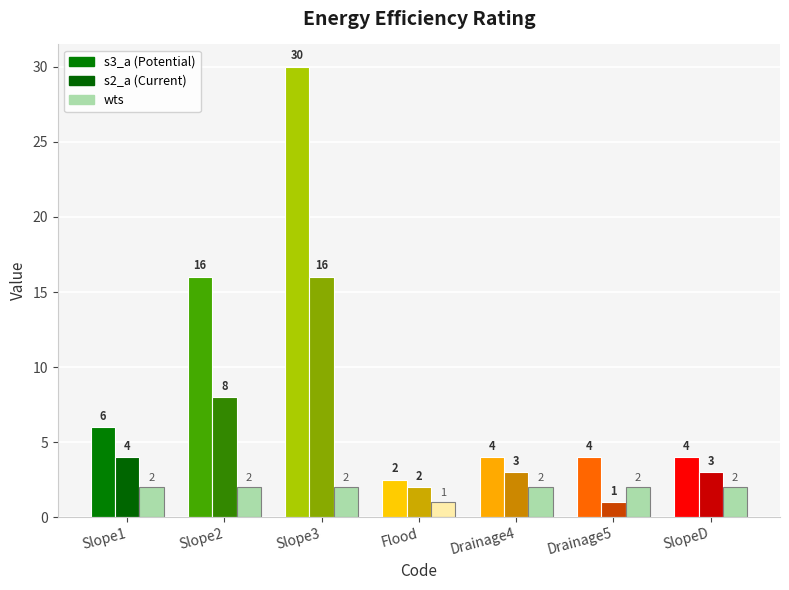

What is the greatest value displayed?

30.0